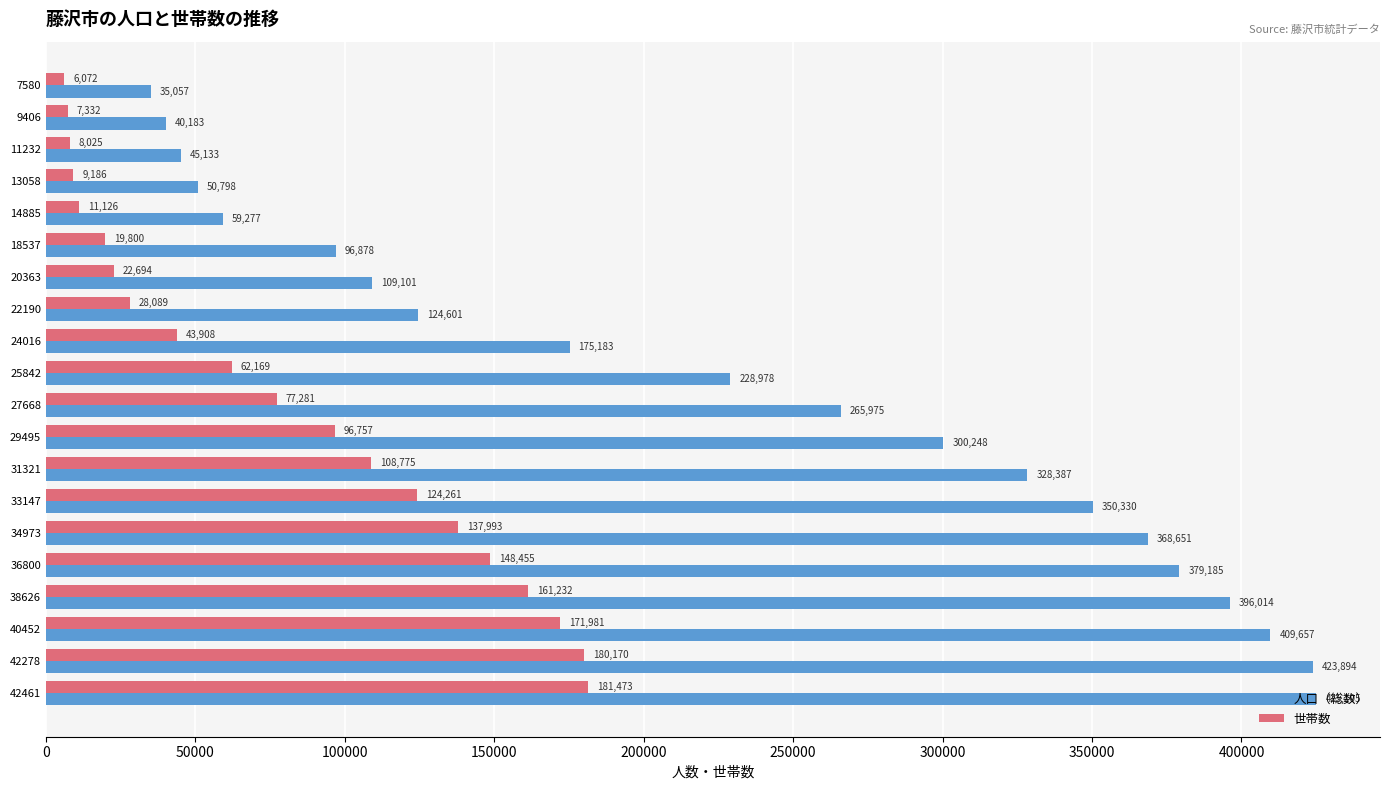

What is the total value across all series at 38626?

557246